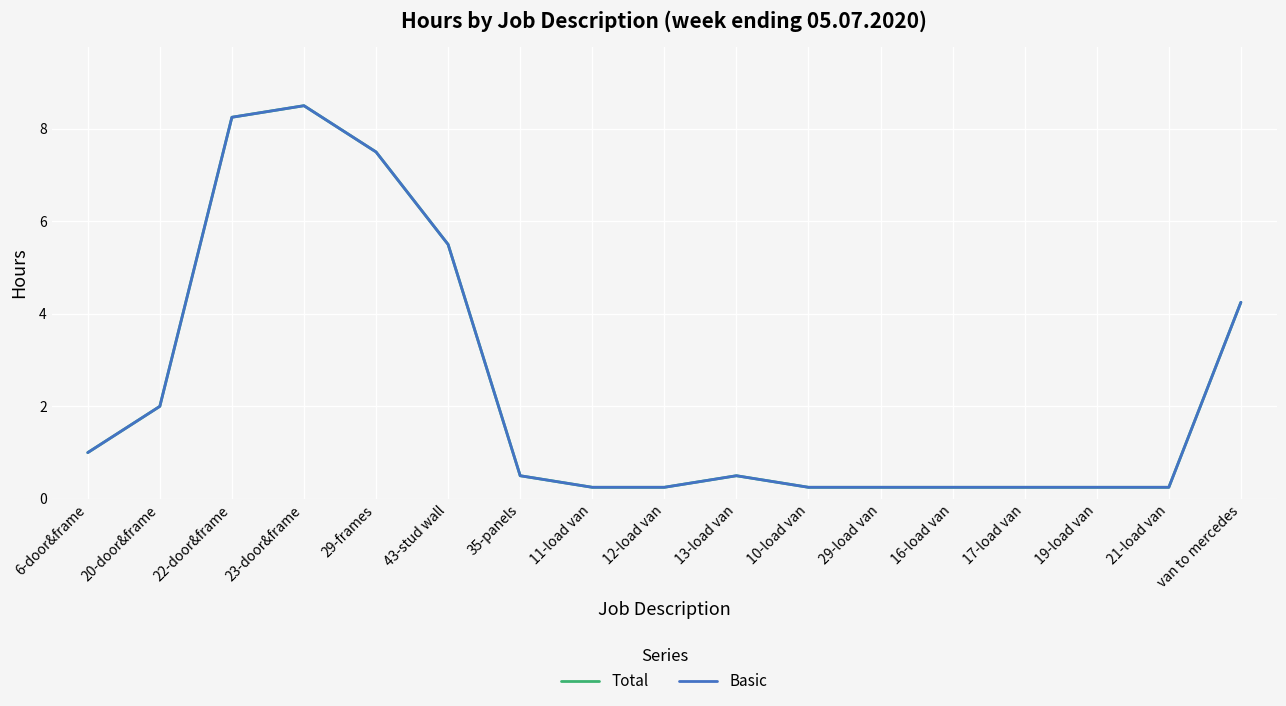

At which category is the sum across all series the highest?

23-door&frame